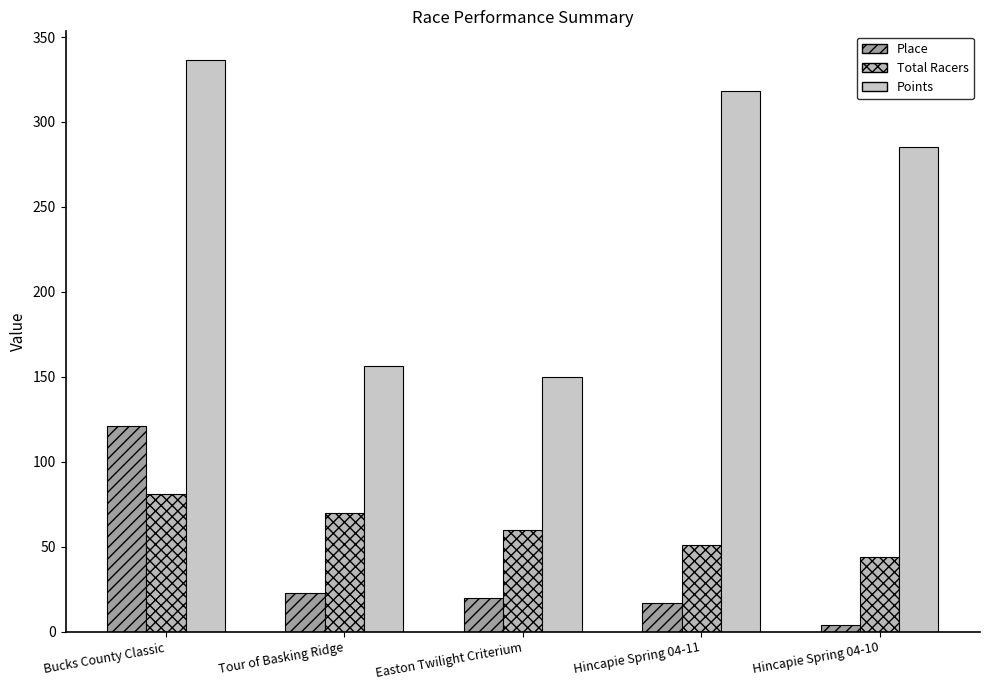

How many bars are there in total?

15